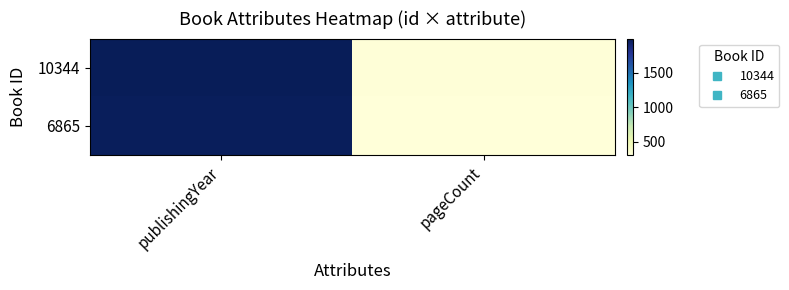

How many series are shown in this chart?

2